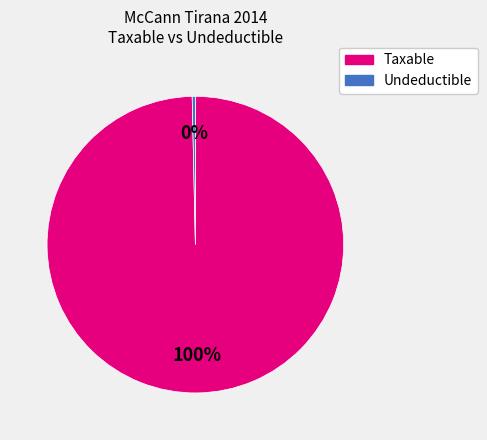

Is there a majority slice in this chart?

Yes